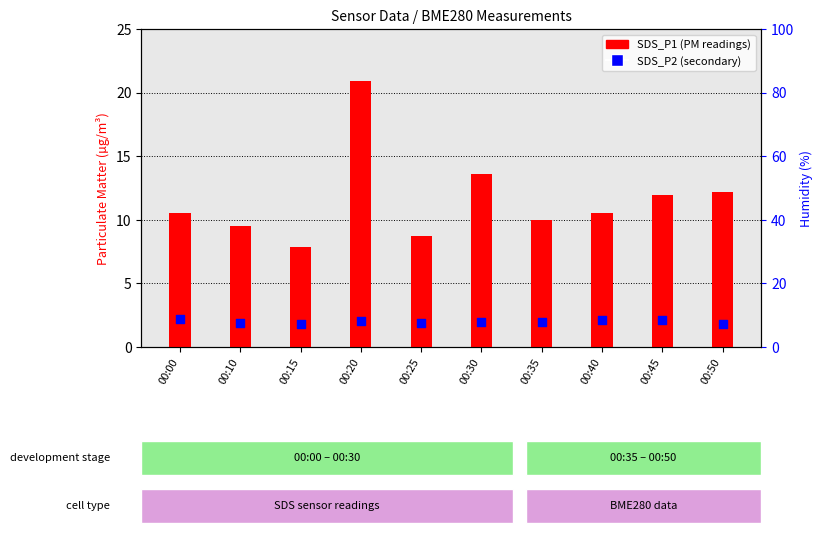

What is the total value across all series at 00:10?

17.0